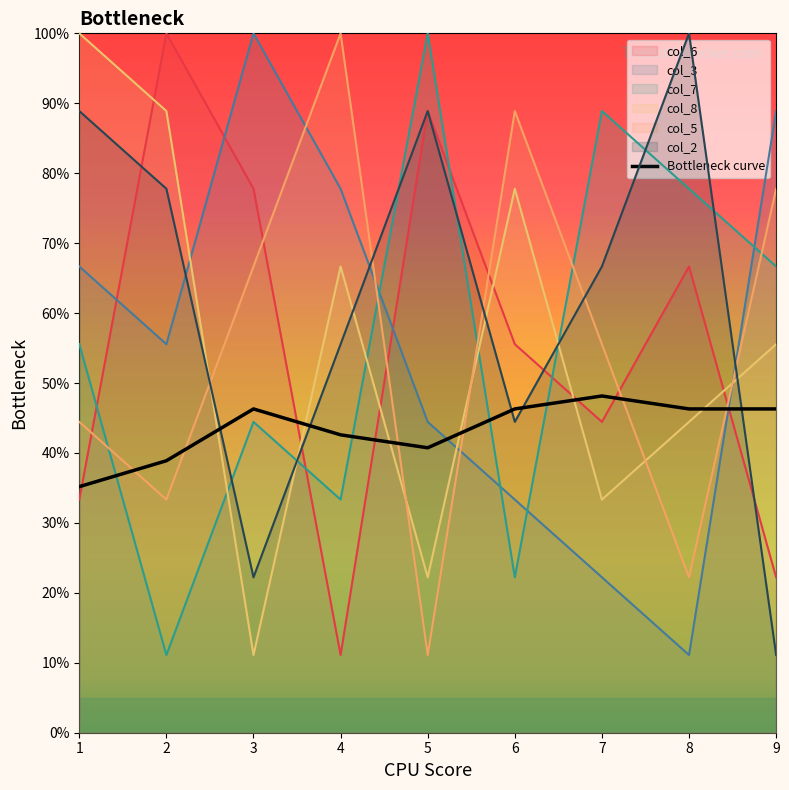

What is the average value?

43.4